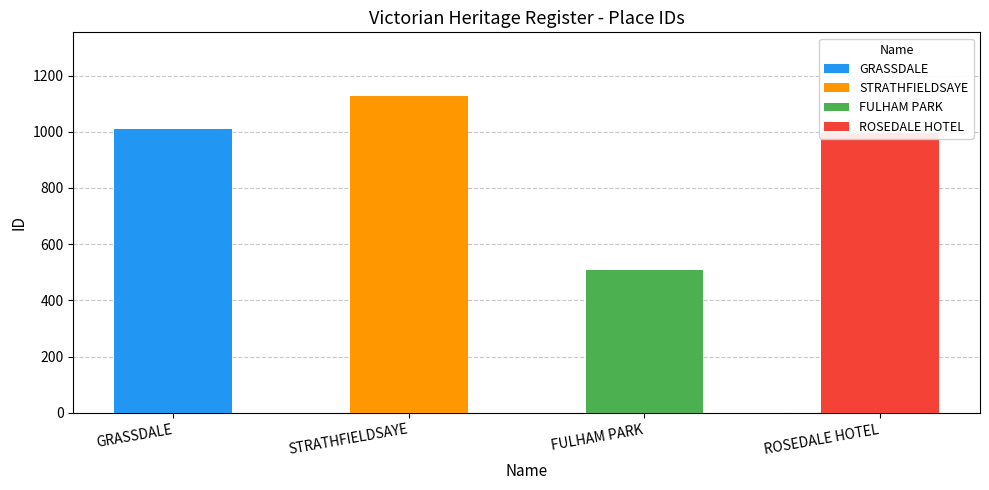

What is the value of the 1st bar from the left?

1009